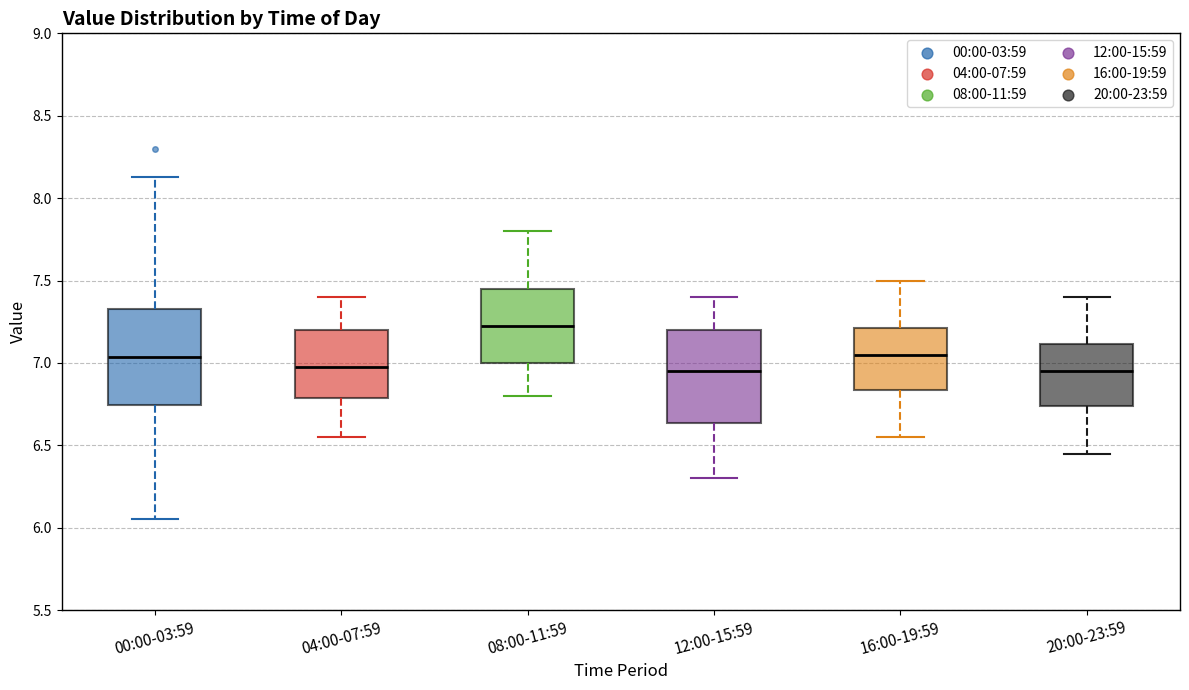

Which box has the highest median line?

08:00-11:59